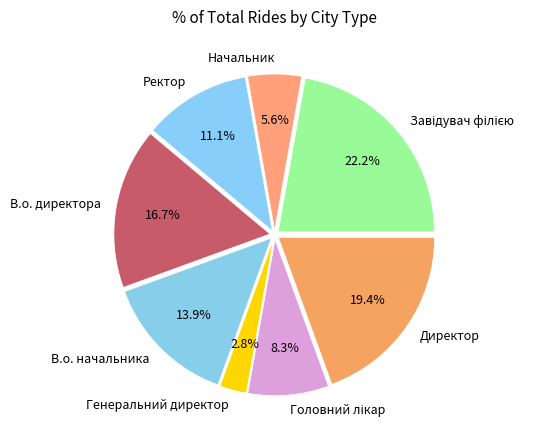

Is it true that Генеральний директор is 3% of the pie?

True